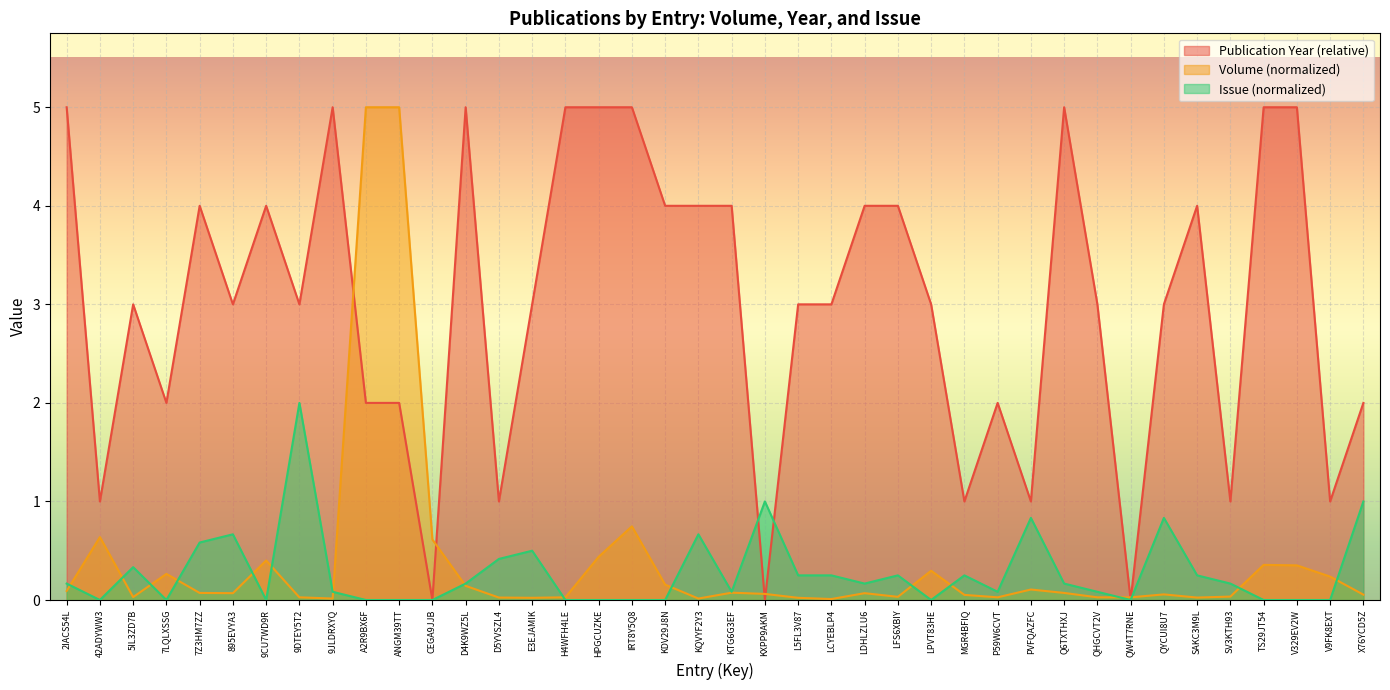

At which category is the sum across all series the highest?

A2R9BX6F